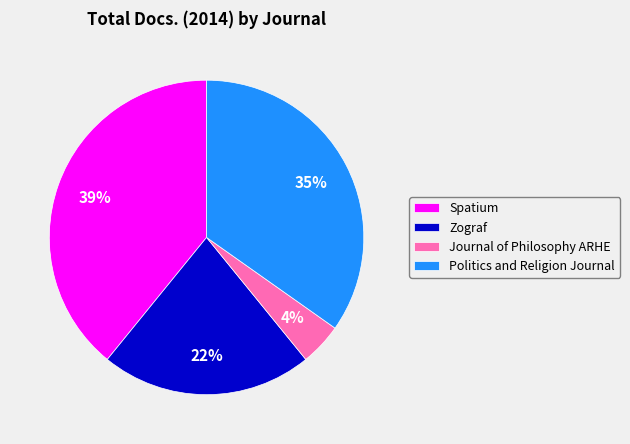

To the nearest percent, what portion does Zograf represent?

22%